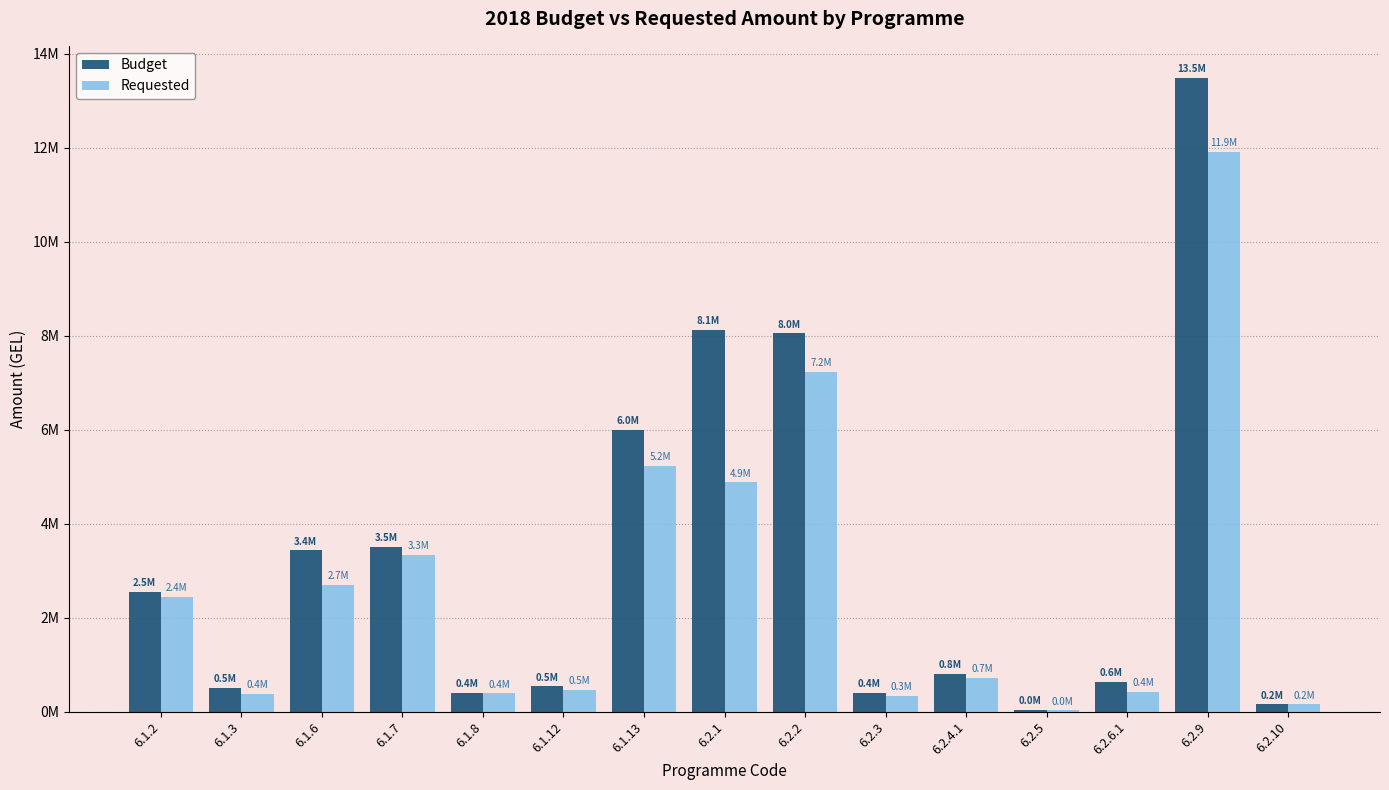

List the series in order of their overall mean, lowest first.

Requested, Budget